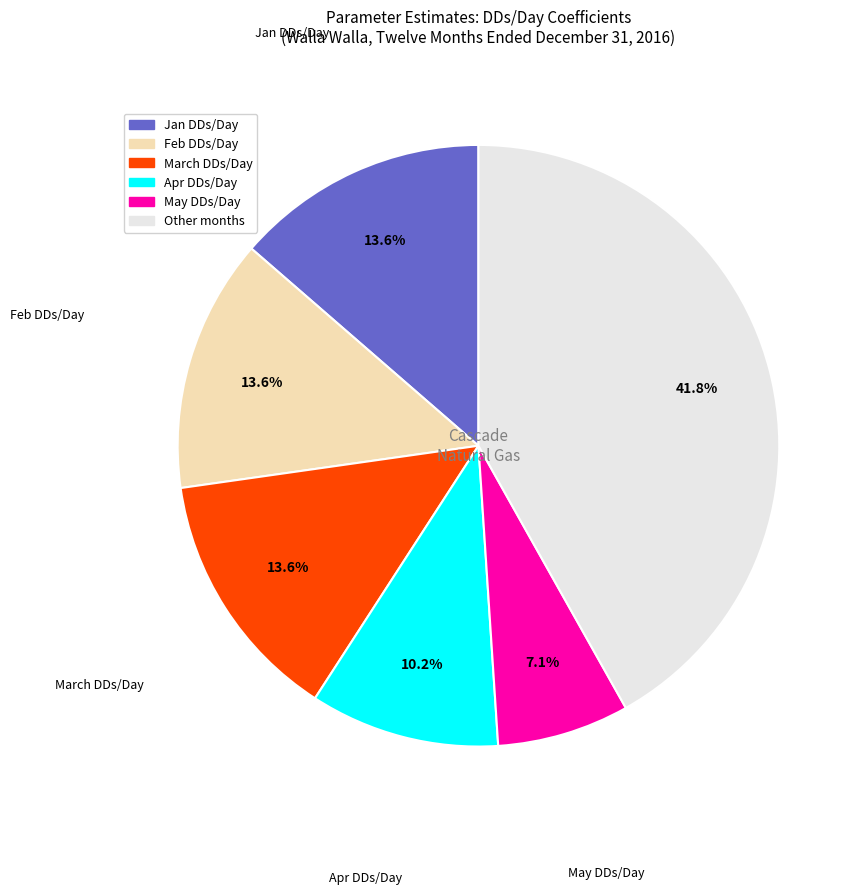

Which category has the smallest portion of the pie?

May DDs/Day